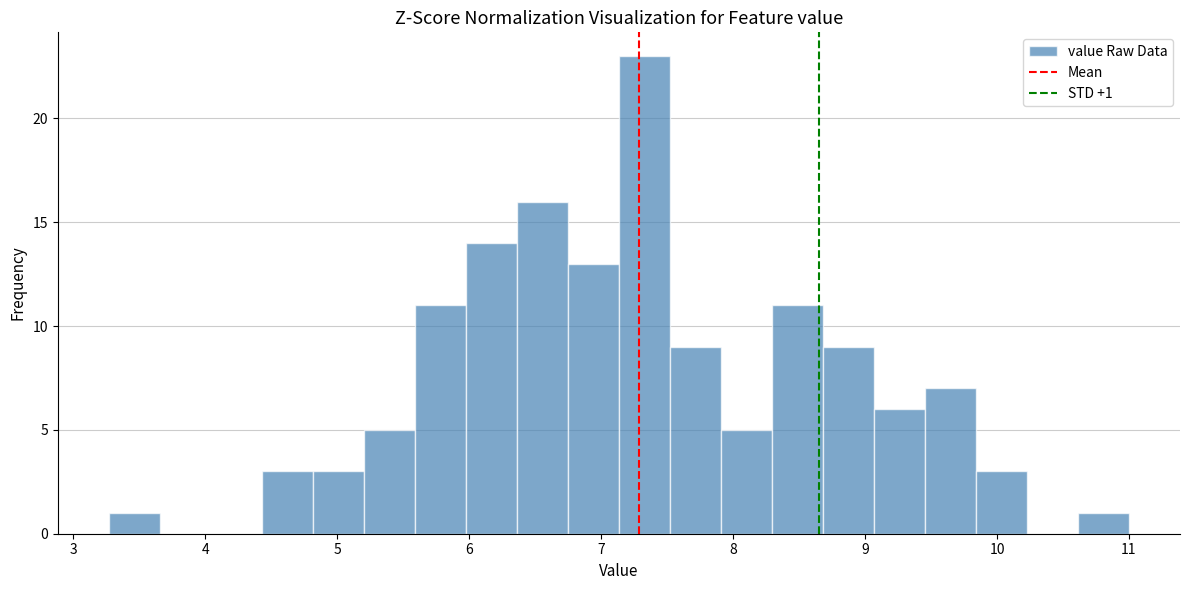

Read against the x-axis, roughly where is the centre of the tallest bar?

7.3